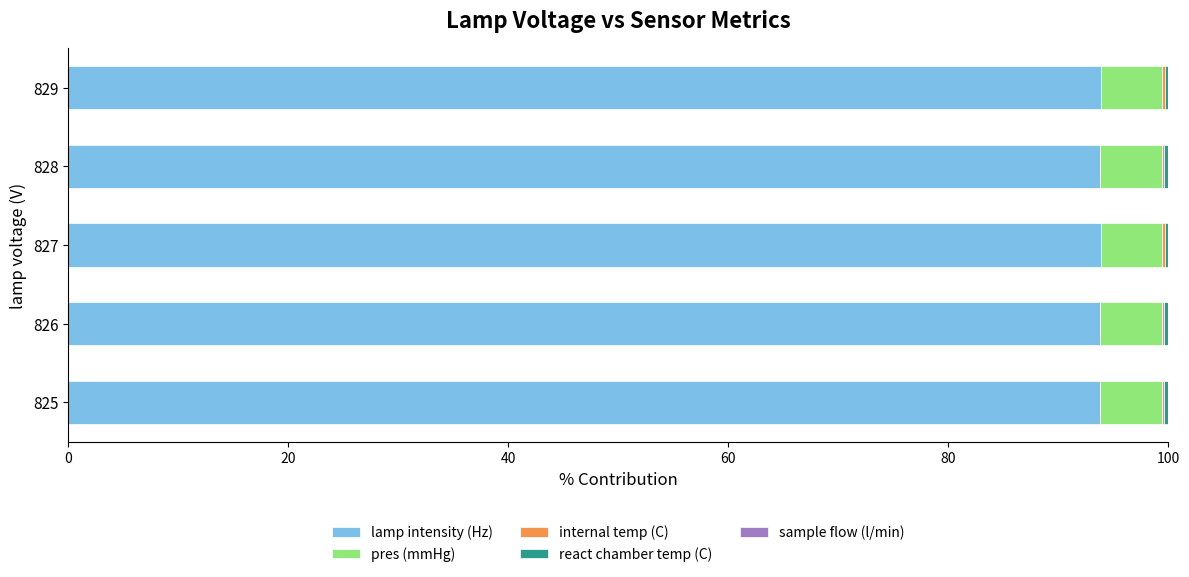

The value of lamp intensity (Hz) at 825 is 93.8. True or false?

True